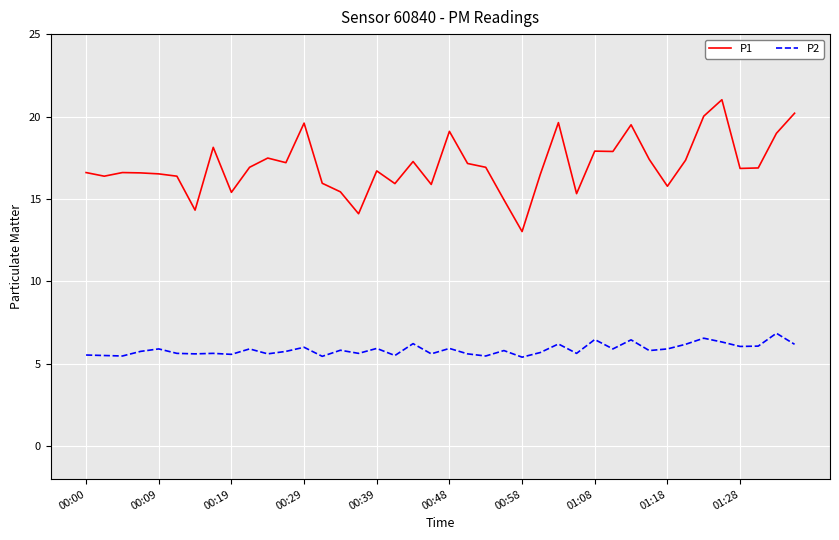

Which series has the largest total across all categories?

P1